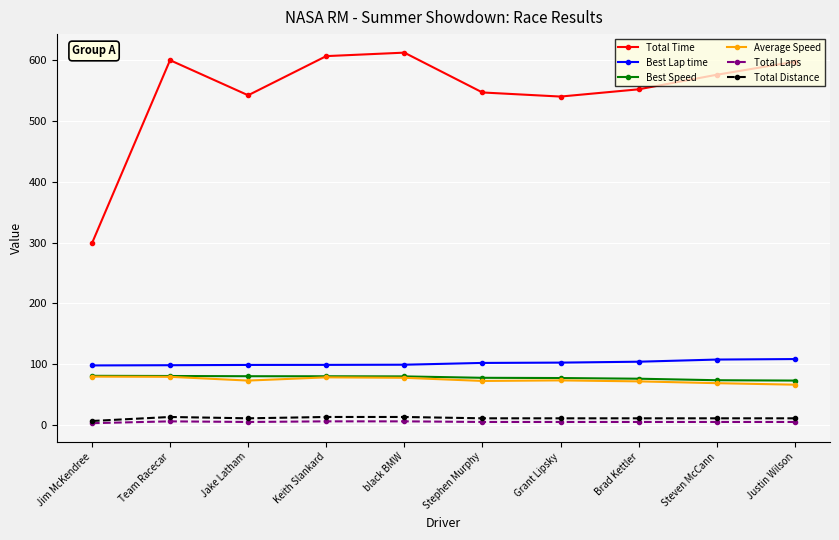

What is the maximum value shown in the chart?

612.2